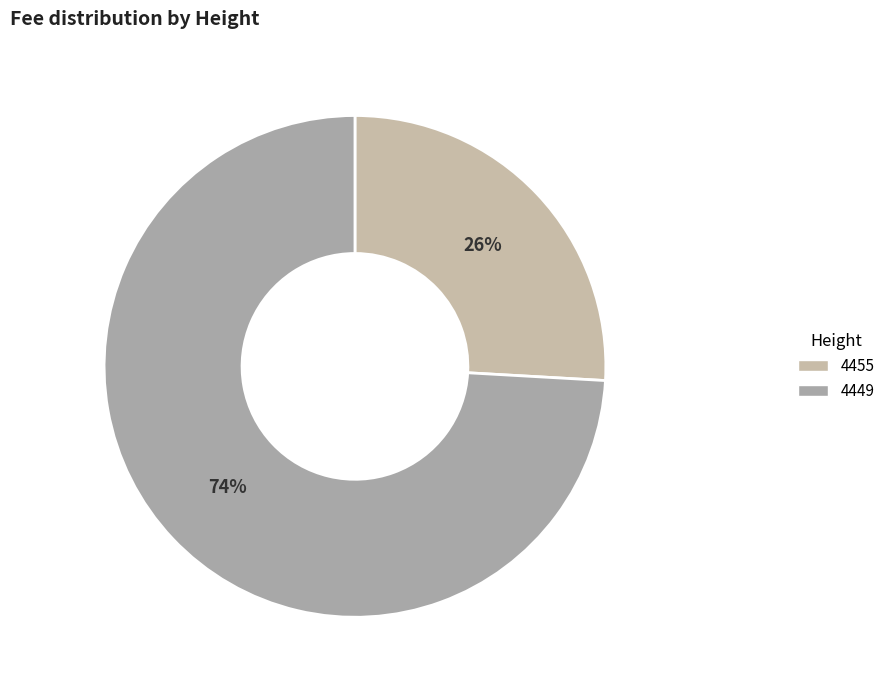

True or false: 4455 accounts for 26% of the total.

True